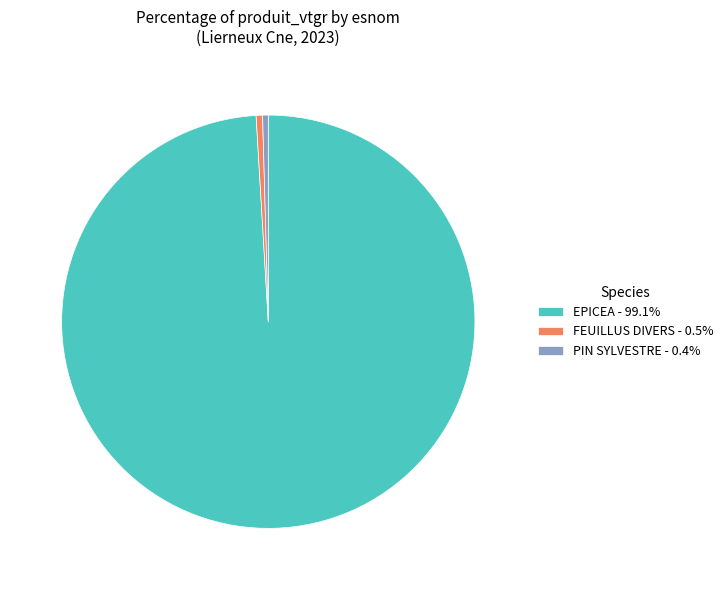

Do FEUILLUS DIVERS - 0.5% and PIN SYLVESTRE - 0.4% together represent more than half of the pie?

No